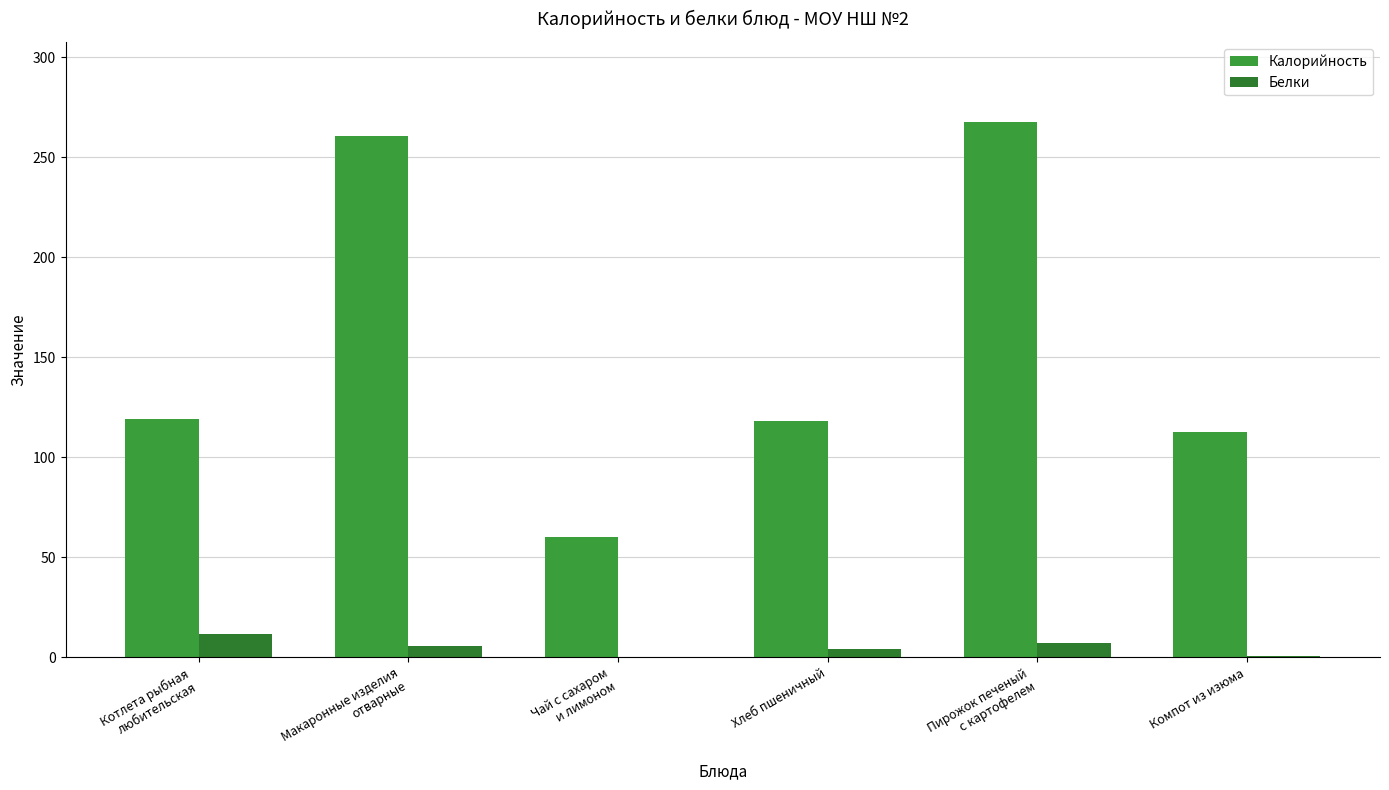

The Калорийность series shows 134.7 at Макаронные изделия
отварные. True or false?

False